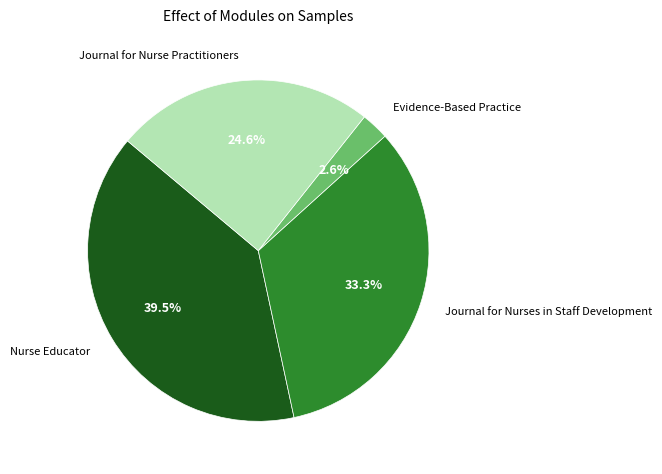

Which category has the biggest portion of the pie?

Nurse Educator